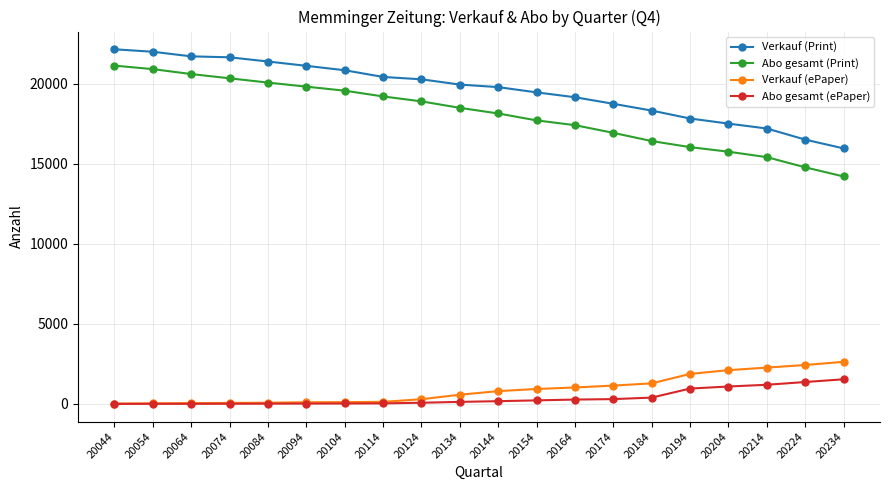

Which series has the largest total across all categories?

Verkauf (Print)